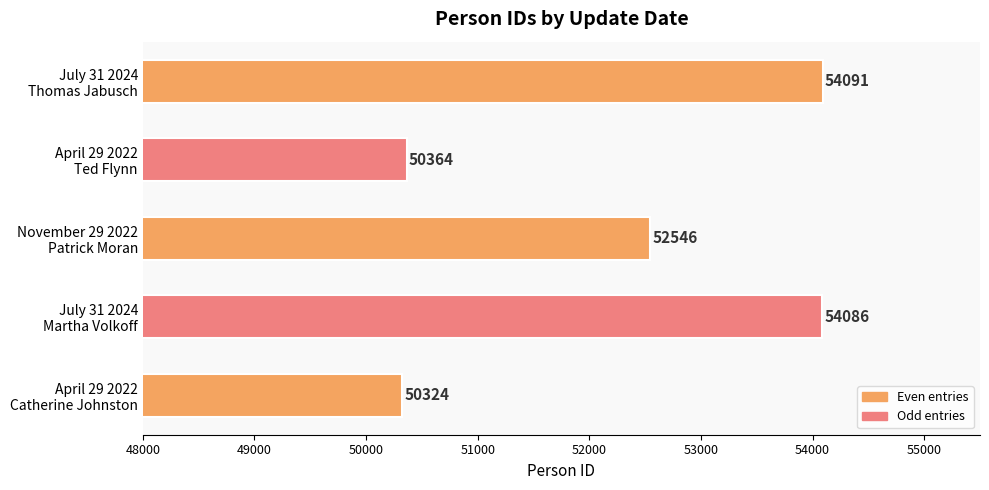

At which label is the value closest to 52207?

November 29 2022
Patrick Moran